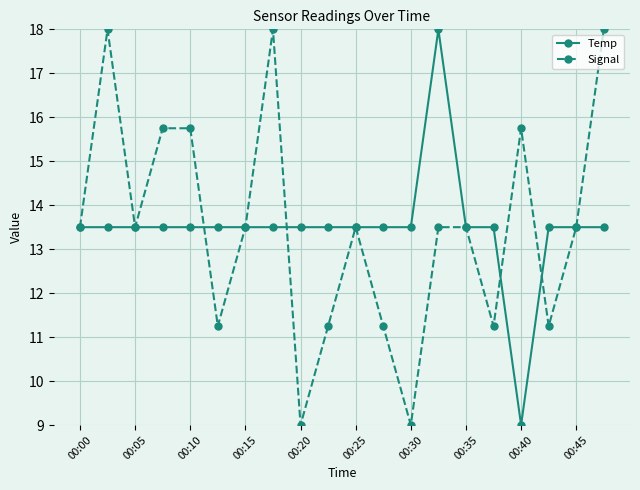

What is the lowest value of the Temp series?

9.0